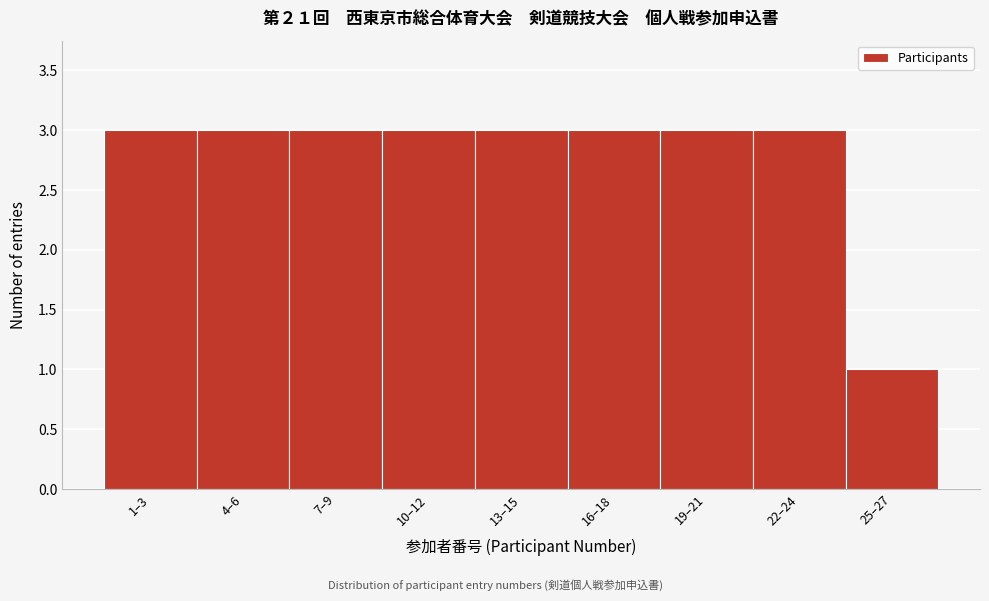

Reading right to left, extract all data points from this chart.

1	3	3	3	3	3	3	3	3